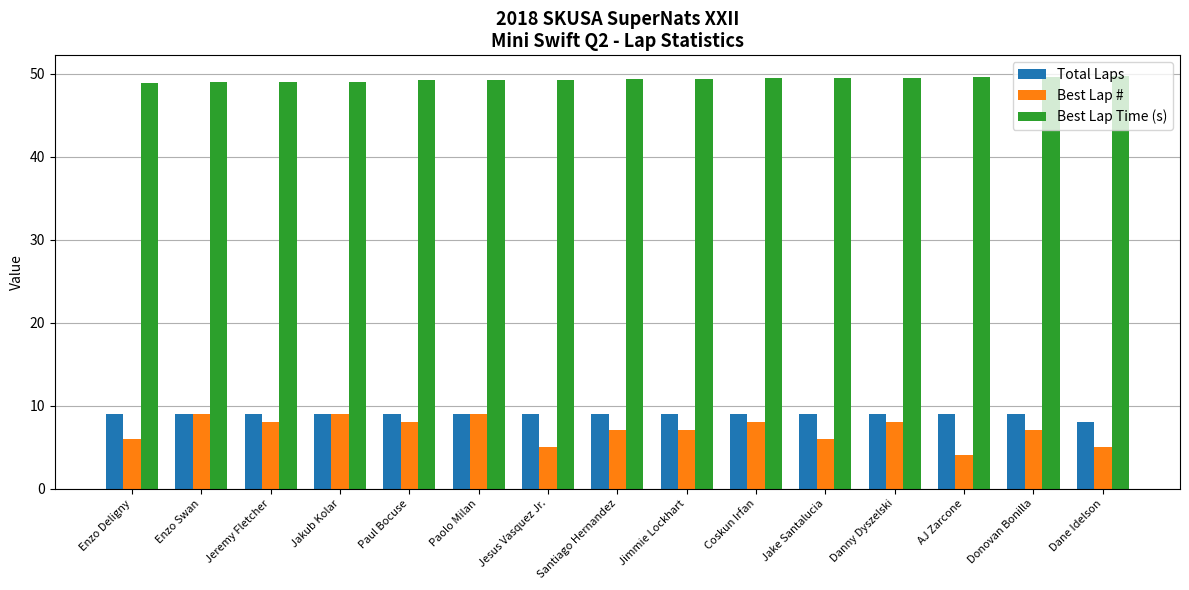

What is the smallest value displayed?

4.0